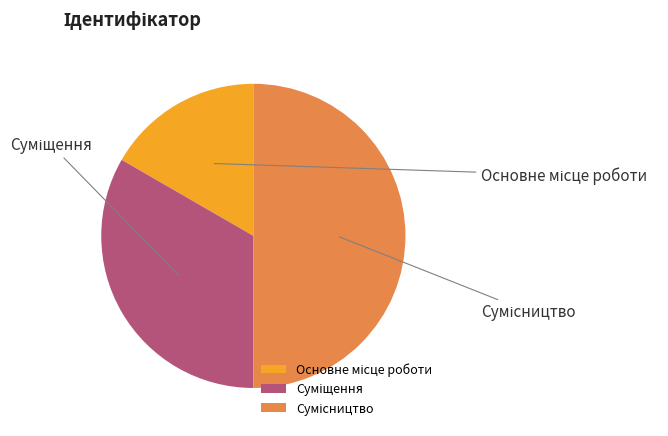

To the nearest percent, what is the difference between the largest and smallest slice percentages?

33%